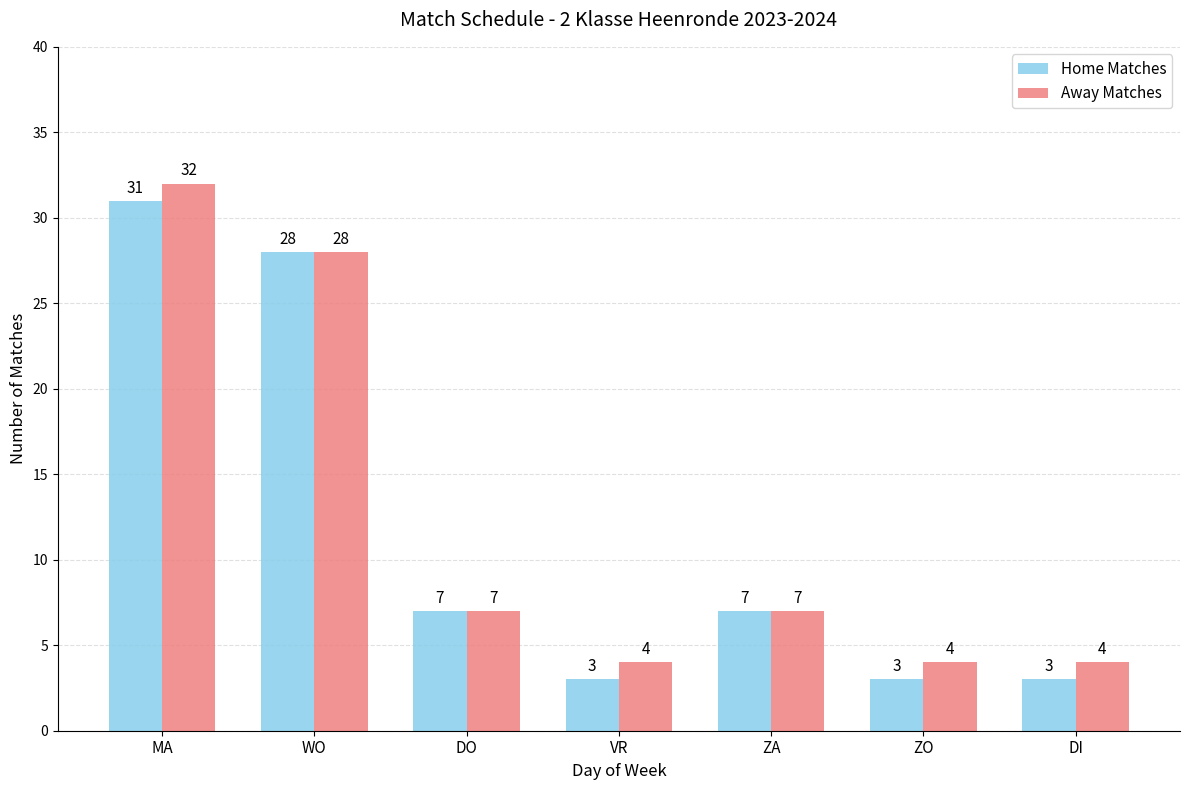

What is the difference between the maximum and minimum values in the Away Matches series?

28